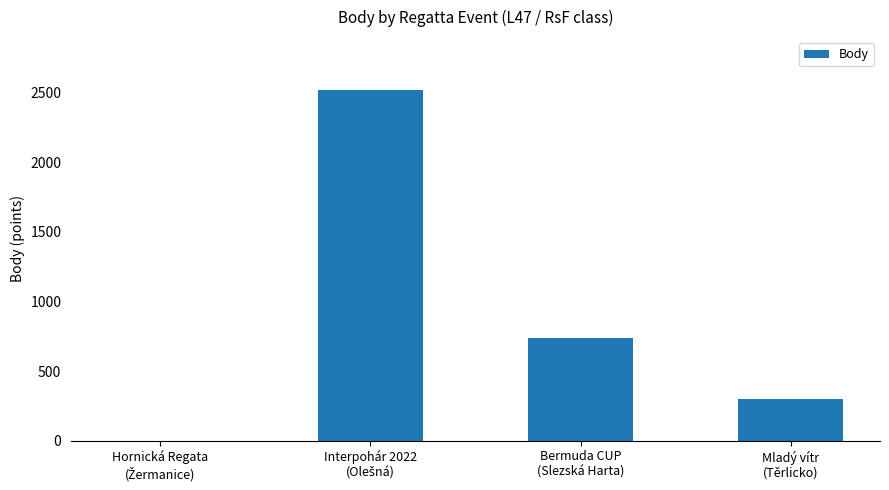

The chart shows a value of 741 at Bermuda CUP
(Slezská Harta). True or false?

True